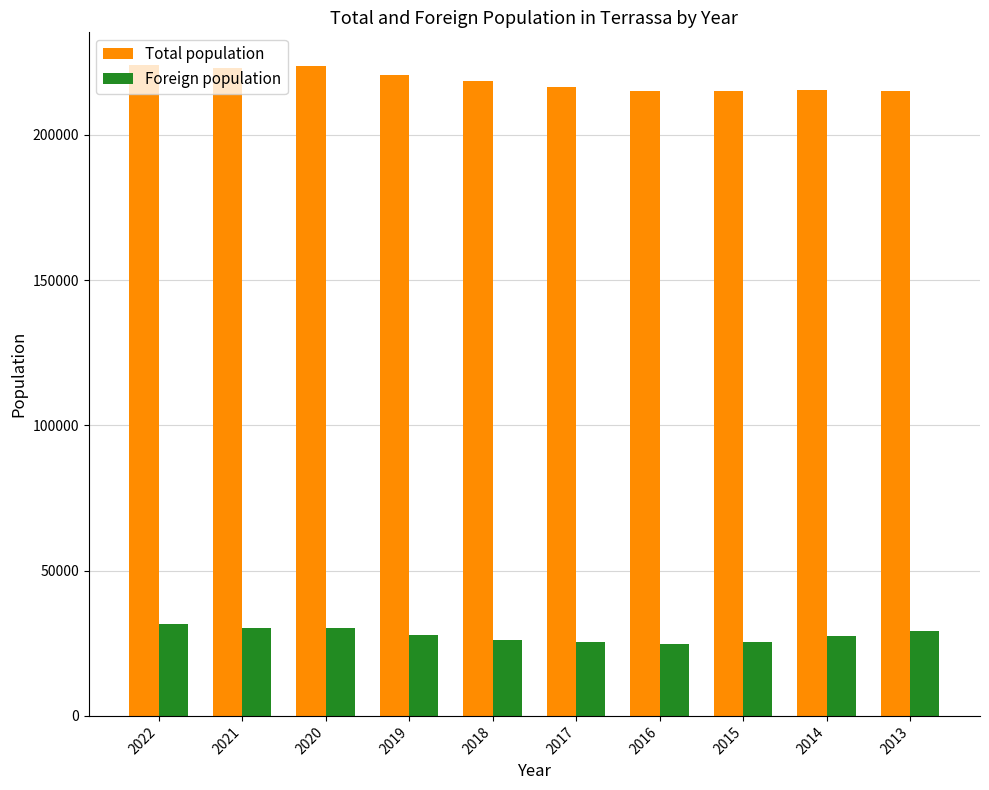

Does the chart contain any negative values?

No